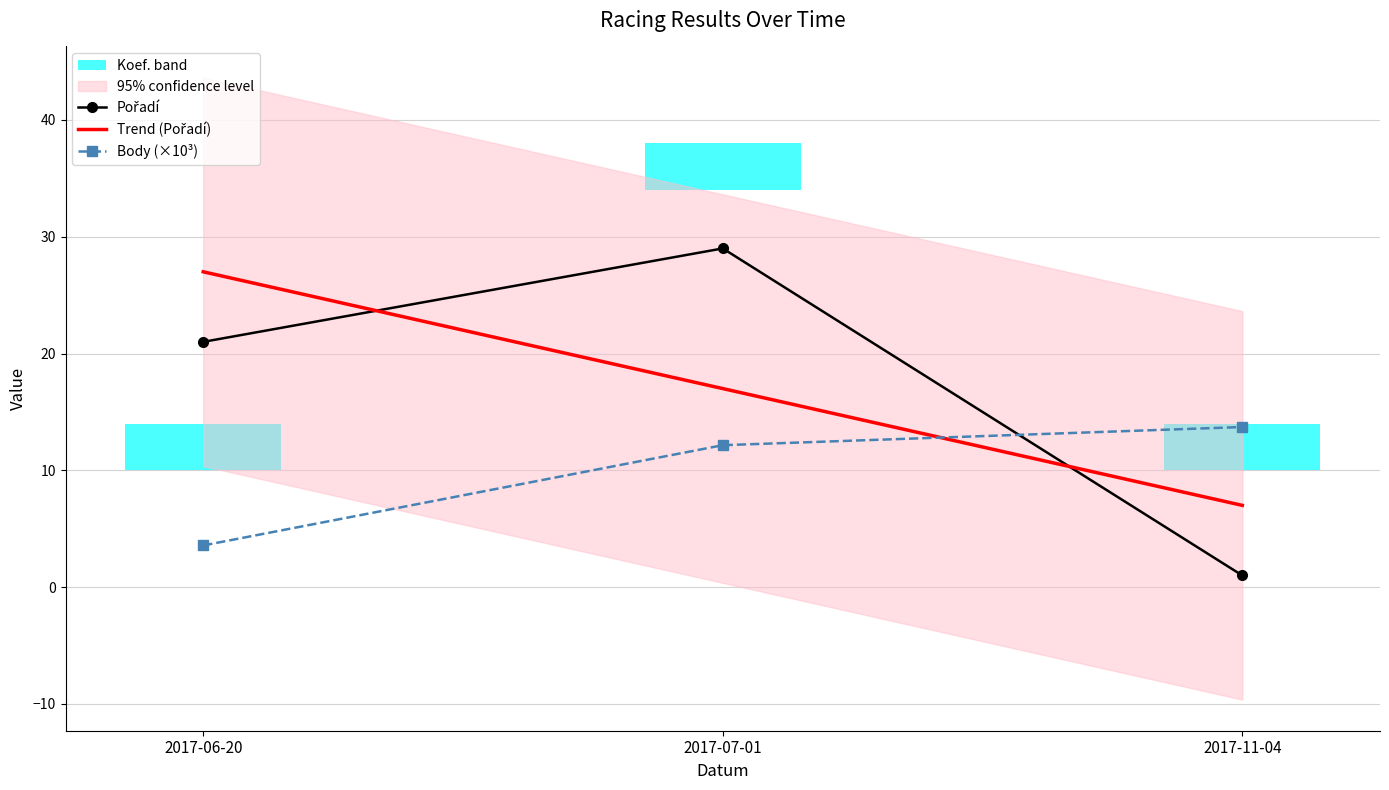

Which has a higher value, 2017-11-04 or 2017-06-20?

2017-11-04